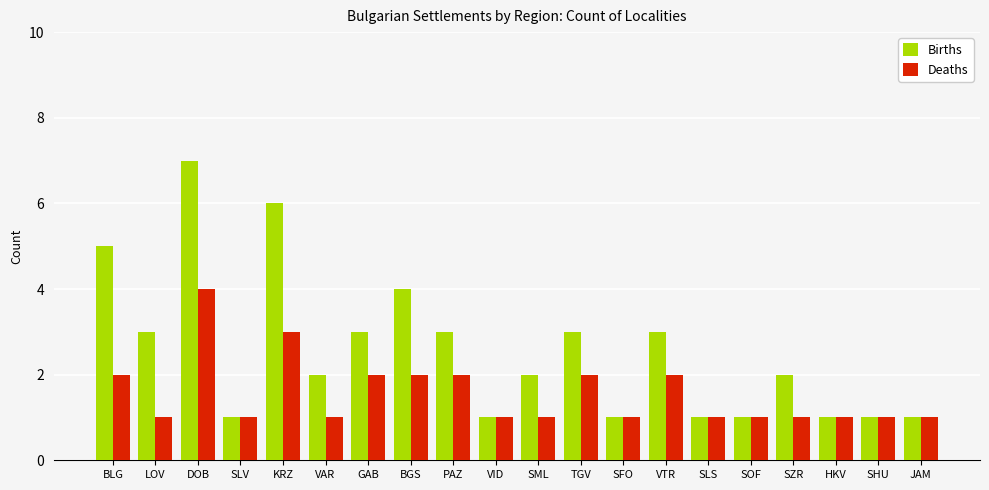

Count the number of categories in the chart.

20